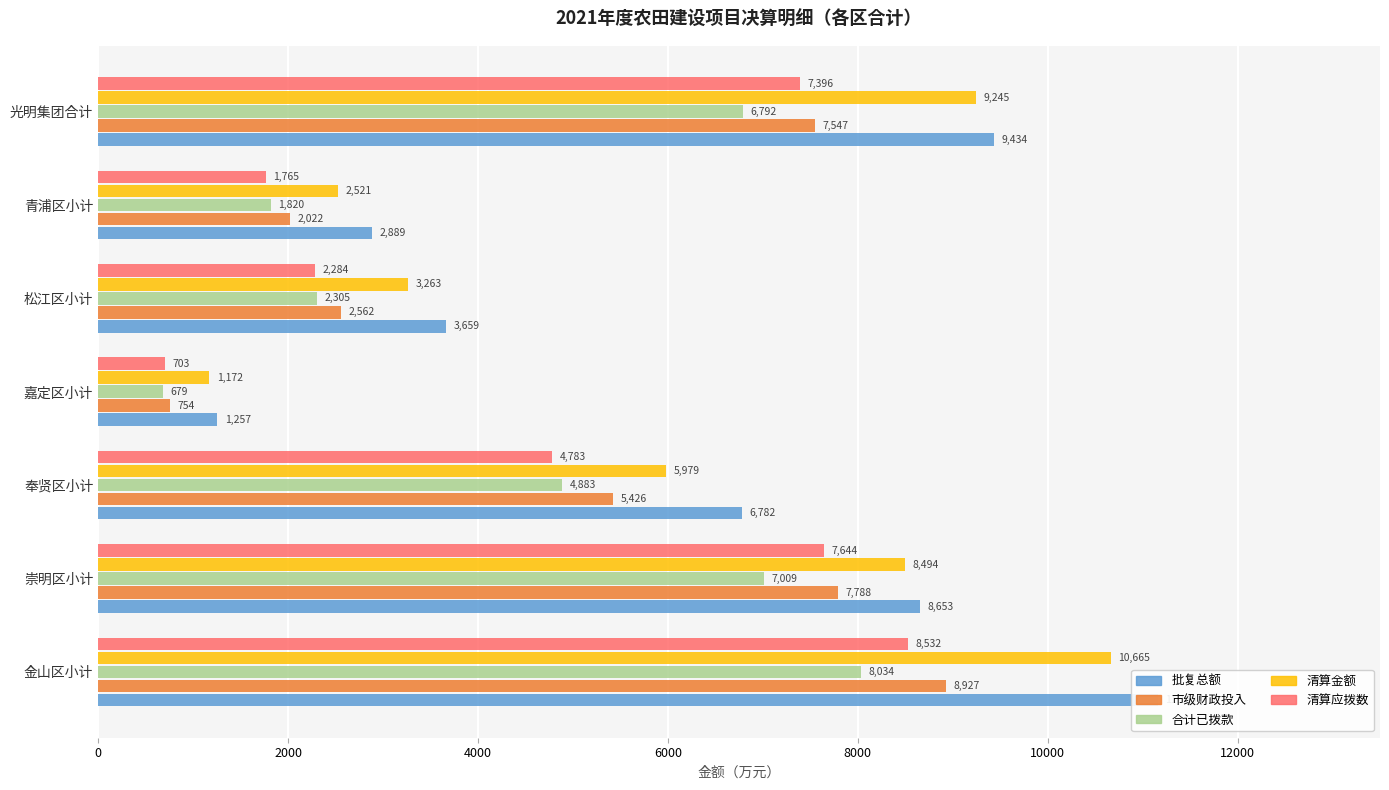

What is the lowest value of the 市级财政投入 series?

754.0